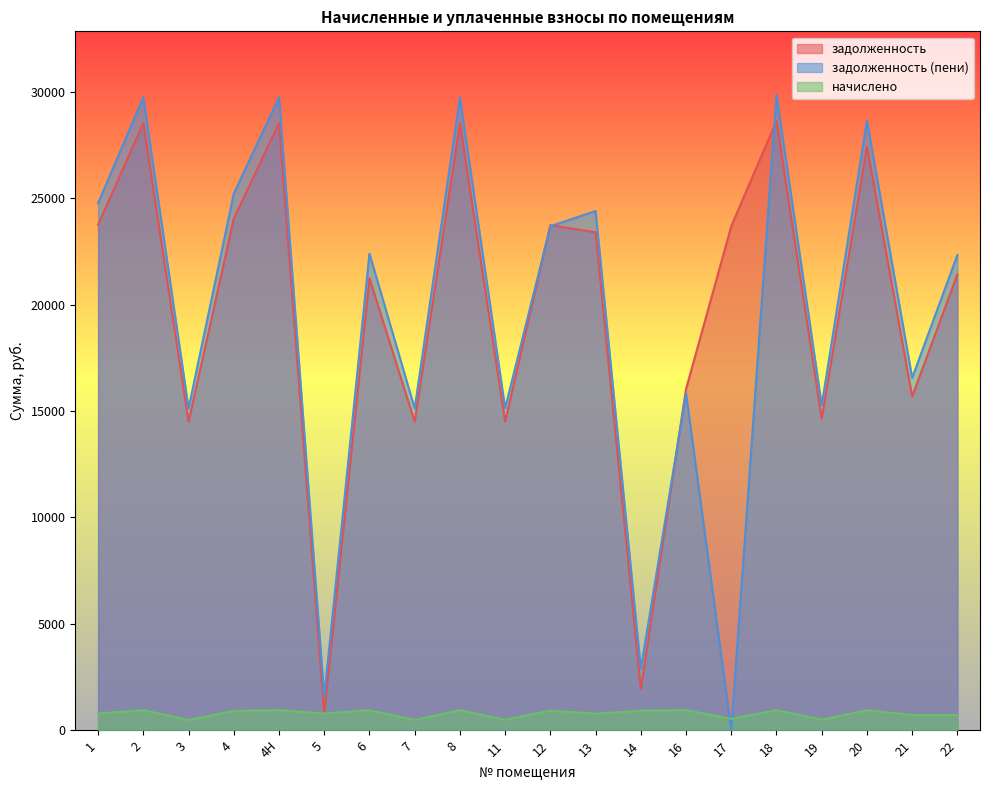

Rank the series by their maximum value, from lowest to highest.

начислено, задолженность, задолженность (пени)